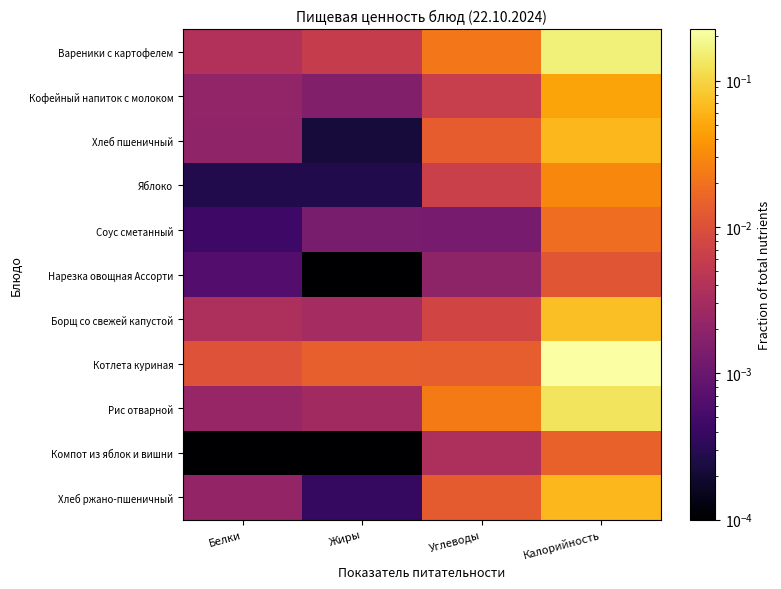

Reading right to left, extract all data points from this chart.

Вареники с картофелем: Калорийность=0.2	Углеводы=0.0	Жиры=0.0	Белки=0.0
Кофейный напиток с молоком: Калорийность=0.0	Углеводы=0.0	Жиры=0.0	Белки=0.0
Хлеб пшеничный: Калорийность=0.1	Углеводы=0.0	Жиры=0.0	Белки=0.0
Яблоко: Калорийность=0.0	Углеводы=0.0	Жиры=0.0	Белки=0.0
Соус сметанный: Калорийность=0.0	Углеводы=0.0	Жиры=0.0	Белки=0.0
Нарезка овощная Ассорти: Калорийность=0.0	Углеводы=0.0	Жиры=0.0	Белки=0.0
Борщ со свежей капустой: Калорийность=0.1	Углеводы=0.0	Жиры=0.0	Белки=0.0
Котлета куриная: Калорийность=0.2	Углеводы=0.0	Жиры=0.0	Белки=0.0
Рис отварной: Калорийность=0.1	Углеводы=0.0	Жиры=0.0	Белки=0.0
Компот из яблок и вишни: Калорийность=0.0	Углеводы=0.0	Жиры=0.0	Белки=0.0
Хлеб ржано-пшеничный: Калорийность=0.1	Углеводы=0.0	Жиры=0.0	Белки=0.0